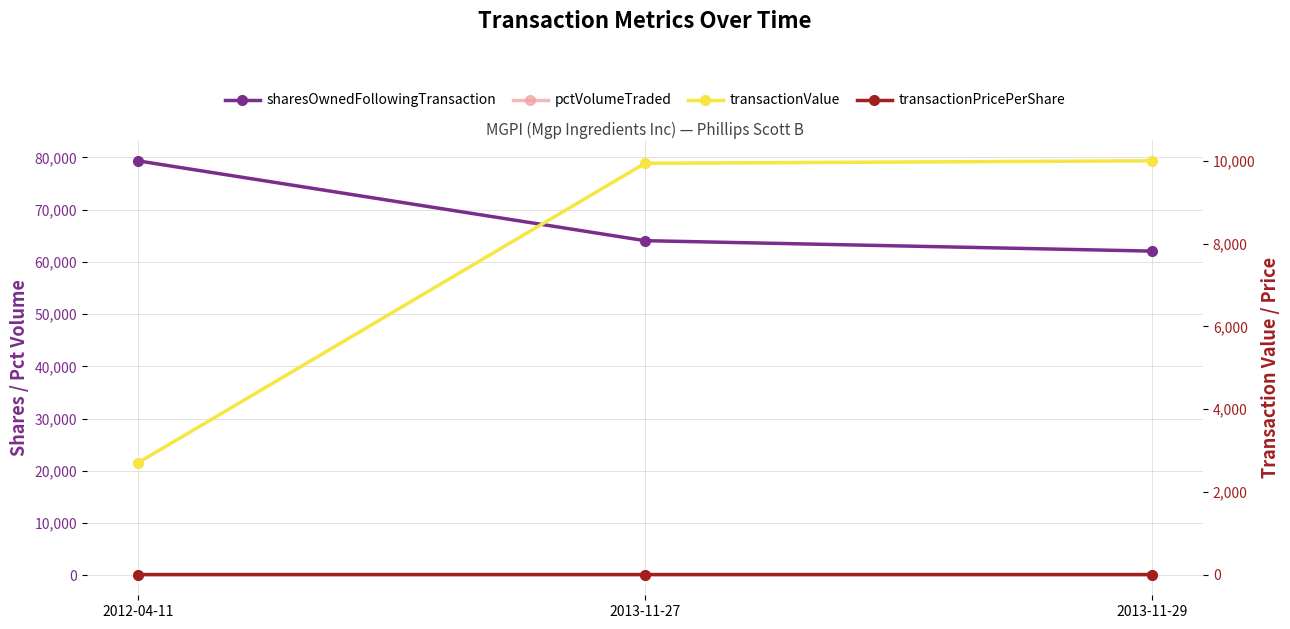

What is the label of the 3rd point from the right?

2012-04-11